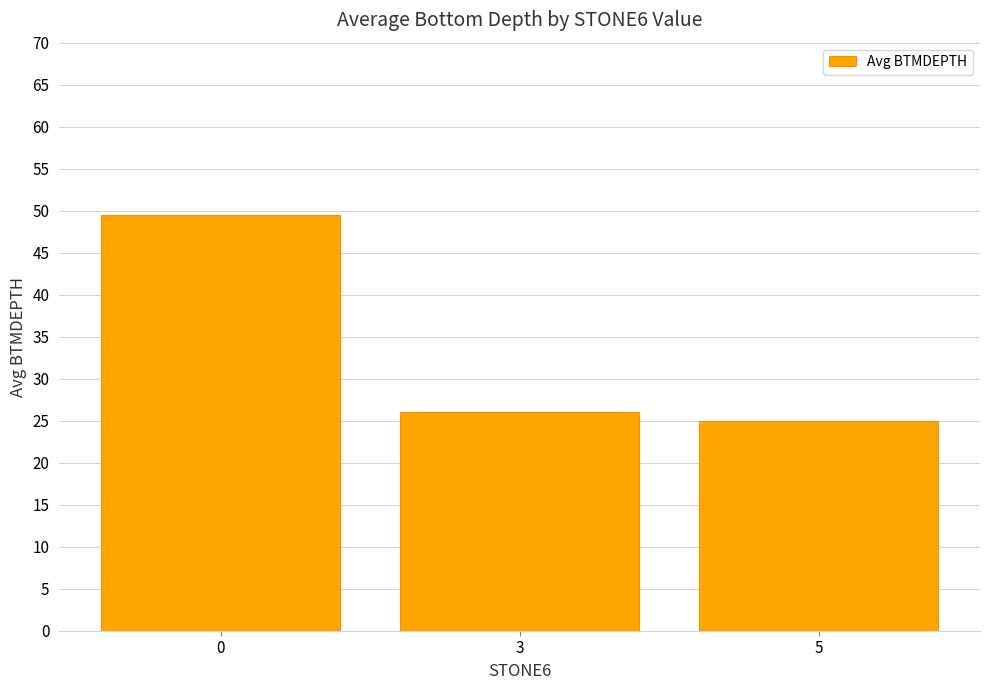

What is the value of the 2nd bar from the left?

26.0